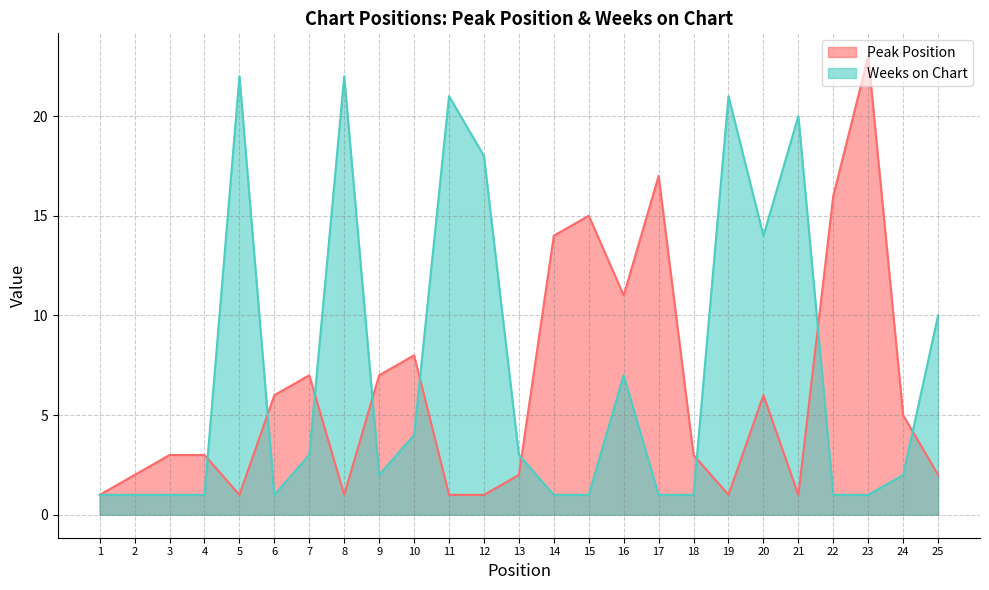

List the labels in order of Weeks on Chart value, largest first.

5, 8, 11, 19, 21, 12, 20, 25, 16, 10, 7, 13, 9, 24, 1, 2, 3, 4, 6, 14, 15, 17, 18, 22, 23